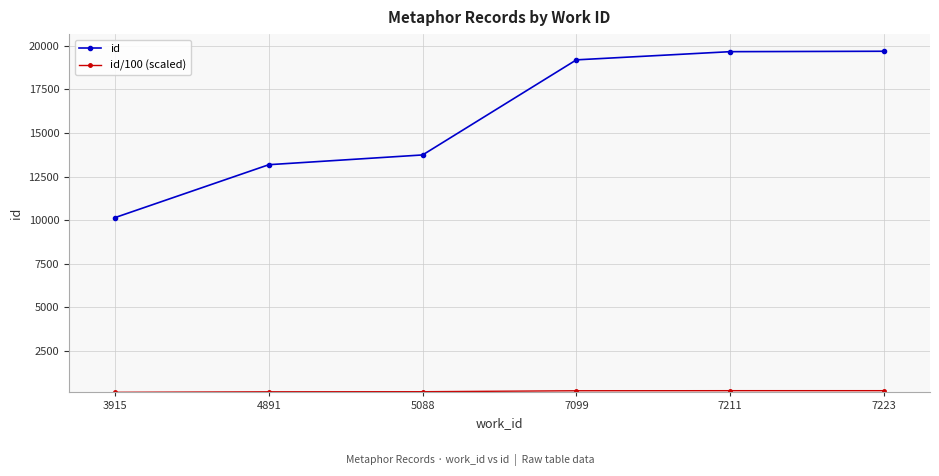

Which series has the largest total across all categories?

id